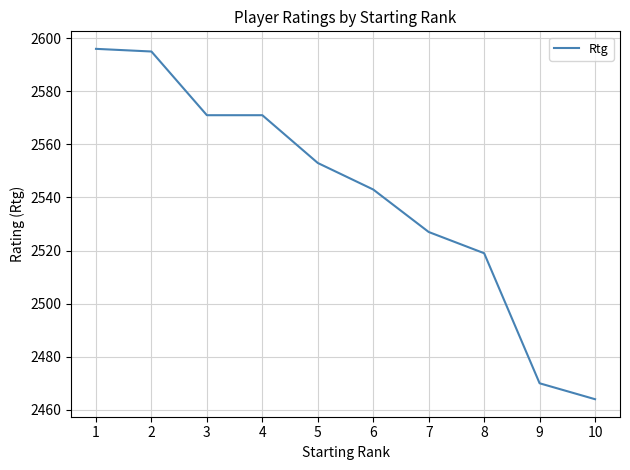

At which label does the data first exceed 2553?

1